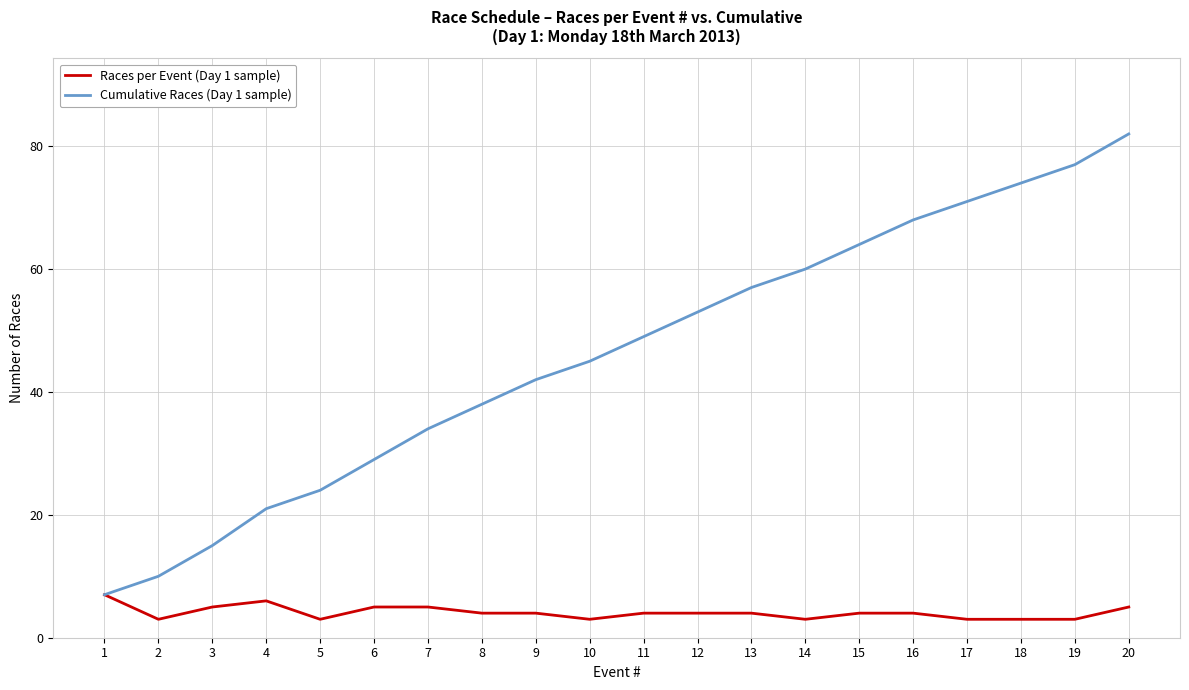

How many distinct data groups are displayed?

2